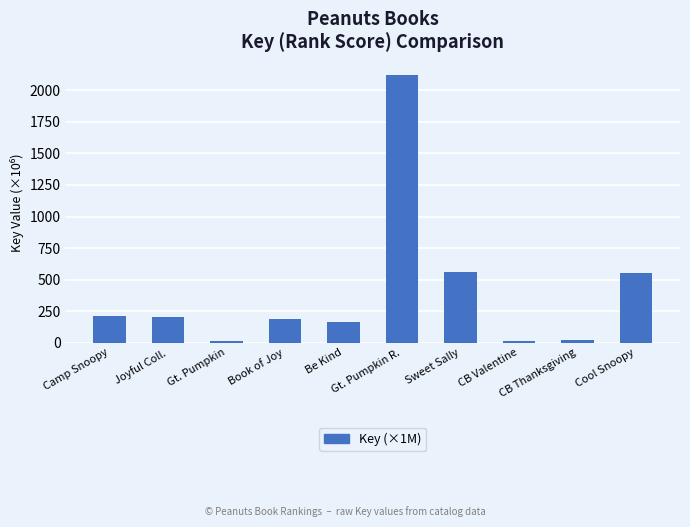

What is the label of the 1st bar from the right?

Cool Snoopy